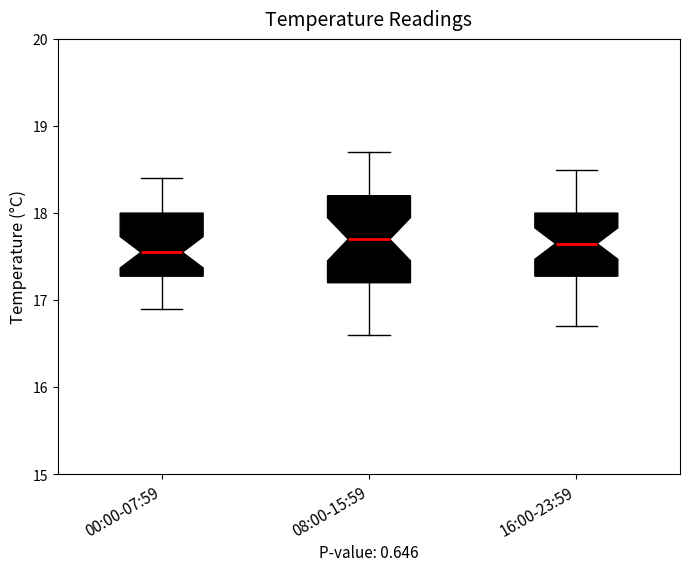

Comparing the boxes themselves (not the whiskers), which one is the tallest?

08:00-15:59